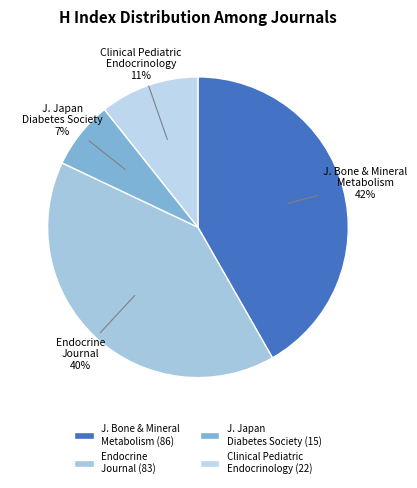

Is there a majority slice in this chart?

No